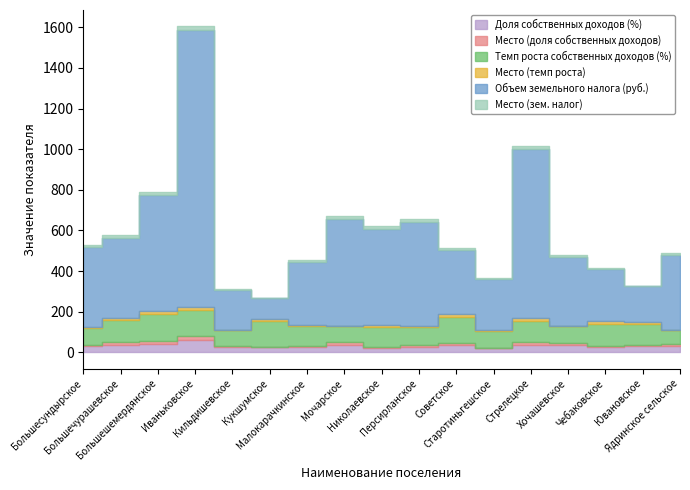

Reading left to right, transcribe all the data shown in this chart.

Доля собственных доходов (%): Большесундырское=28.9	Большечурашевское=35.8	Большешемердянское=39.6	Иваньковское=62.3	Кильдишевское=26.2	Кукшумское=25.1	Малокарачкинское=25.6	Мочарское=35.3	Николаевское=22.7	Персирланское=28.2	Советское=35.0	Старотиньгешское=20.9	Стрелецкое=37.8	Хочашевское=34.8	Чебаковское=25.4	Ювановское=28.9	Ядринское сельское=32.5
Место (доля собственных доходов): Большесундырское=8.0	Большечурашевское=14.0	Большешемердянское=16.0	Иваньковское=17.0	Кильдишевское=6.0	Кукшумское=3.0	Малокарачкинское=5.0	Мочарское=13.0	Николаевское=2.0	Персирланское=7.0	Советское=12.0	Старотиньгешское=1.0	Стрелецкое=15.0	Хочашевское=11.0	Чебаковское=4.0	Ювановское=9.0	Ядринское сельское=10.0
Темп роста собственных доходов (%): Большесундырское=82.3	Большечурашевское=106.8	Большешемердянское=132.6	Иваньковское=129.2	Кильдишевское=76.0	Кукшумское=123.7	Малокарачкинское=98.1	Мочарское=80.1	Николаевское=100.5	Персирланское=88.2	Советское=124.9	Старотиньгешское=82.2	Стрелецкое=103.0	Хочашевское=82.0	Чебаковское=112.1	Ювановское=101.4	Ядринское сельское=65.7
Место (темп роста): Большесундырское=6.0	Большечурашевское=12.0	Большешемердянское=17.0	Иваньковское=16.0	Кильдишевское=2.0	Кукшумское=14.0	Малокарачкинское=8.0	Мочарское=3.0	Николаевское=9.0	Персирланское=7.0	Советское=15.0	Старотиньгешское=5.0	Стрелецкое=11.0	Хочашевское=4.0	Чебаковское=13.0	Ювановское=10.0	Ядринское сельское=1.0
Объем земельного налога (руб.): Большесундырское=394.1	Большечурашевское=395.9	Большешемердянское=566.9	Иваньковское=1363.2	Кильдишевское=196.9	Кукшумское=102.1	Малокарачкинское=310.0	Мочарское=527.1	Николаевское=475.0	Персирланское=511.2	Советское=318.4	Старотиньгешское=251.4	Стрелецкое=833.9	Хочашевское=338.3	Чебаковское=254.4	Ювановское=176.8	Ядринское сельское=368.1
Место (зем. налог): Большесундырское=10.0	Большечурашевское=11.0	Большешемердянское=15.0	Иваньковское=17.0	Кильдишевское=3.0	Кукшумское=1.0	Малокарачкинское=6.0	Мочарское=14.0	Николаевское=12.0	Персирланское=13.0	Советское=7.0	Старотиньгешское=4.0	Стрелецкое=16.0	Хочашевское=8.0	Чебаковское=5.0	Ювановское=2.0	Ядринское сельское=9.0